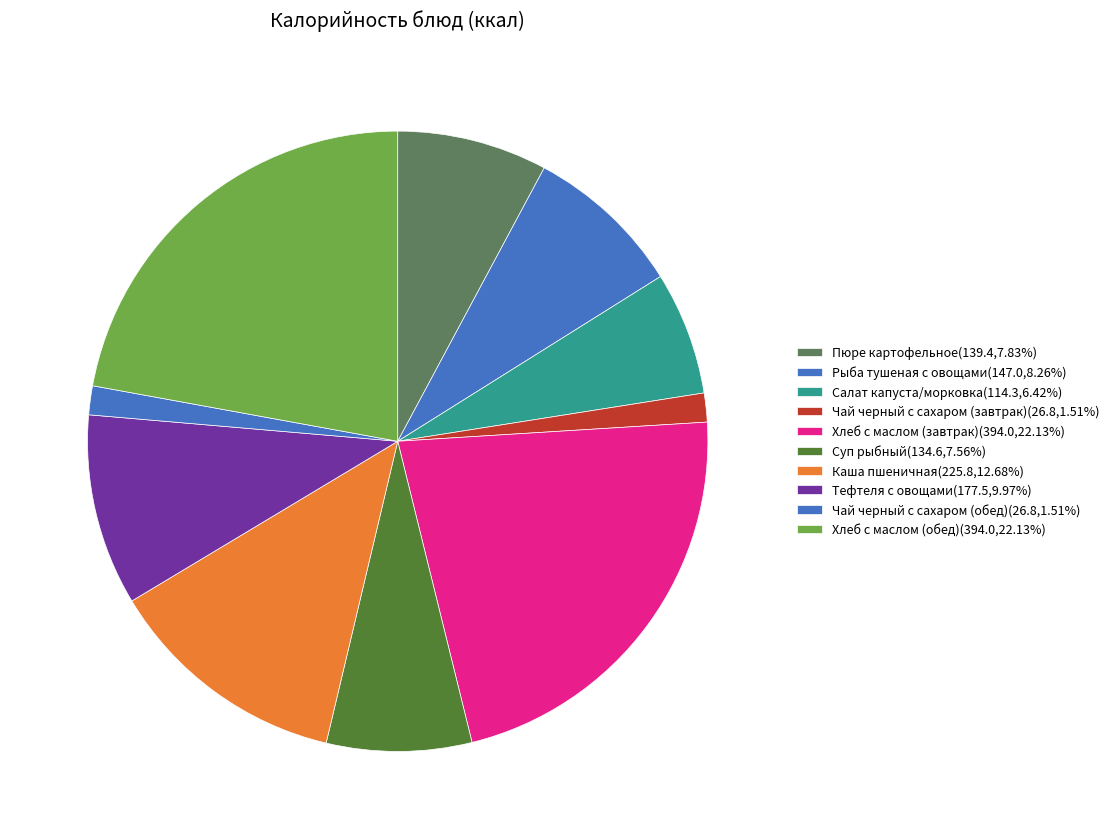

True or false: Тефтеля с овощами accounts for 10% of the total.

True